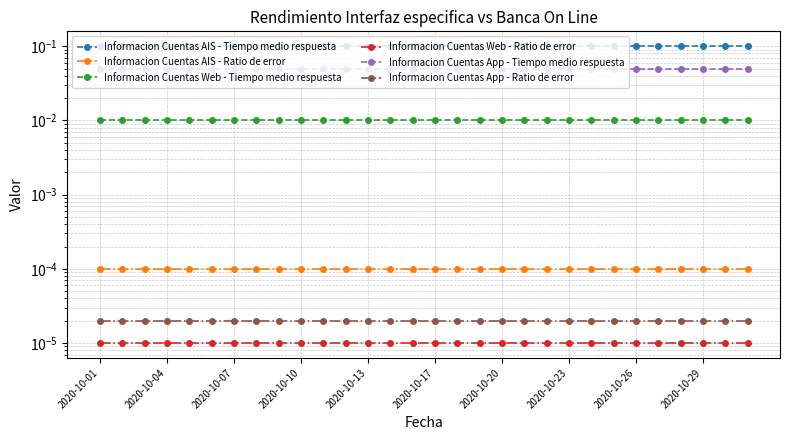

Does the chart display data point markers on the line(s)?

Yes